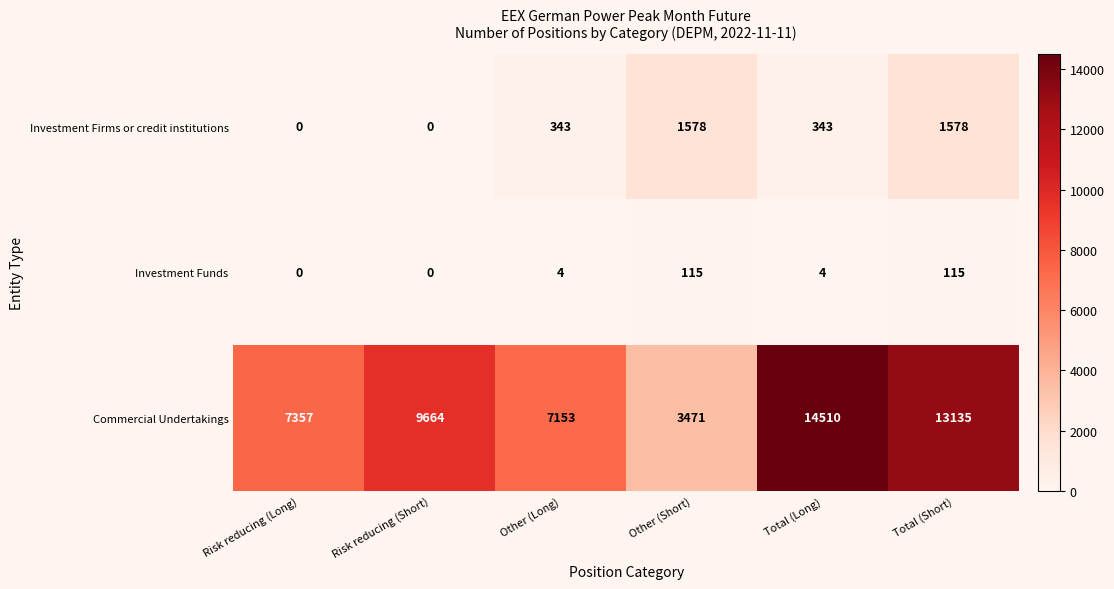

What value does the Investment Firms or credit institutions series have at Other (Short), to the nearest 50?

1600